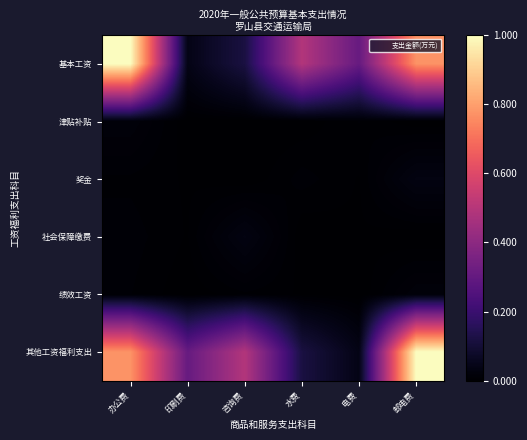

At how many categories does at least one series exceed 0?

6